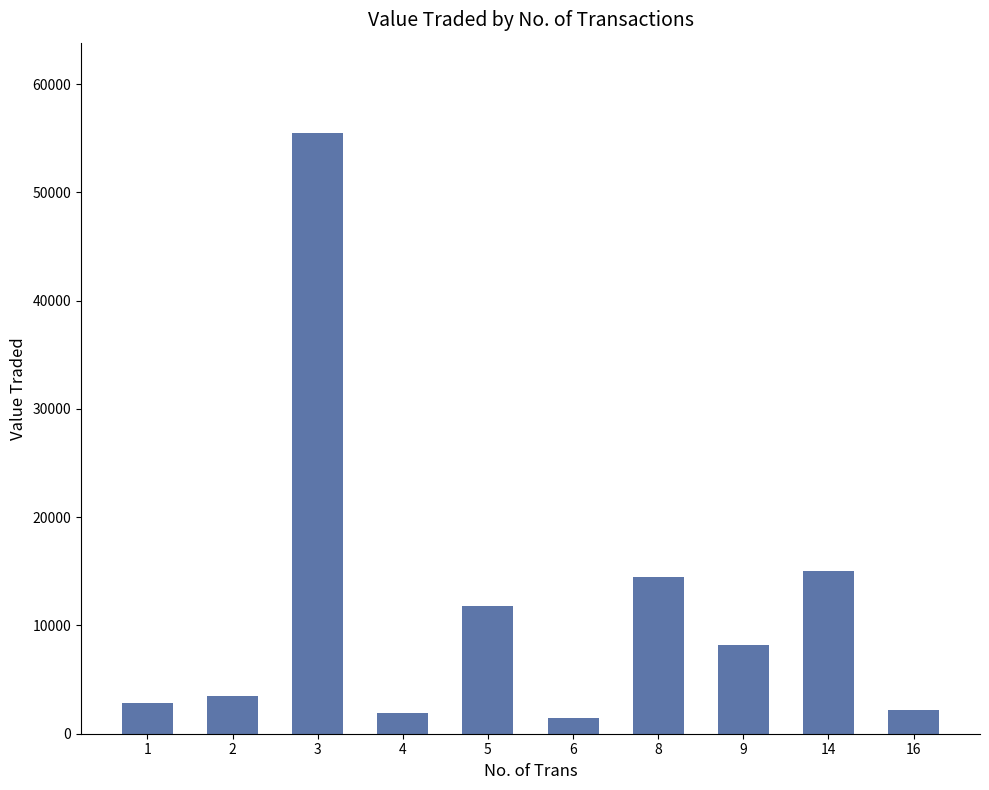

Where does the data first go above 8238?

3